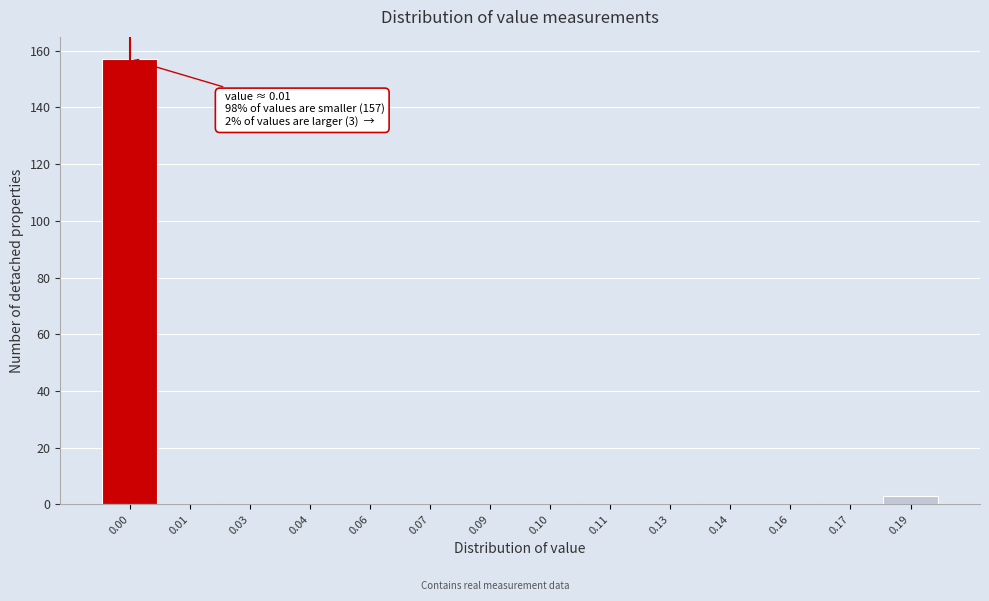

Reading left to right, extract all data points from this chart.

0.00=157	0.01=0	0.03=0	0.04=0	0.06=0	0.07=0	0.09=0	0.10=0	0.11=0	0.13=0	0.14=0	0.16=0	0.17=0	0.19=3